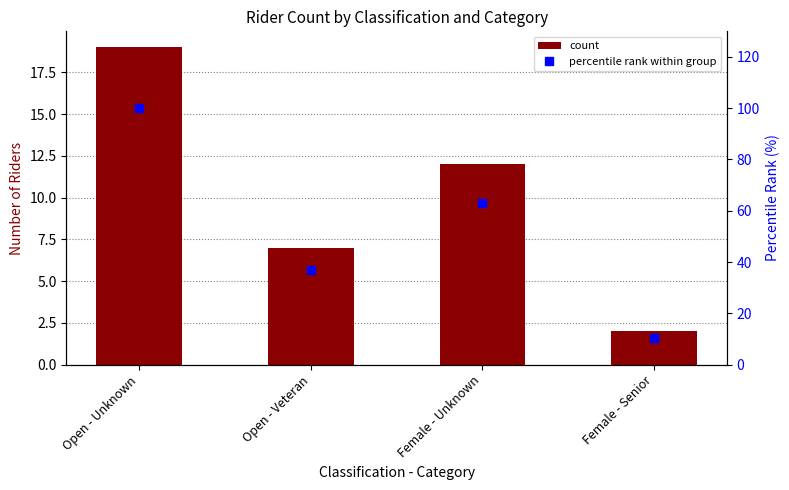

True or false: count has a value of 6.0 at Female - Unknown.

False